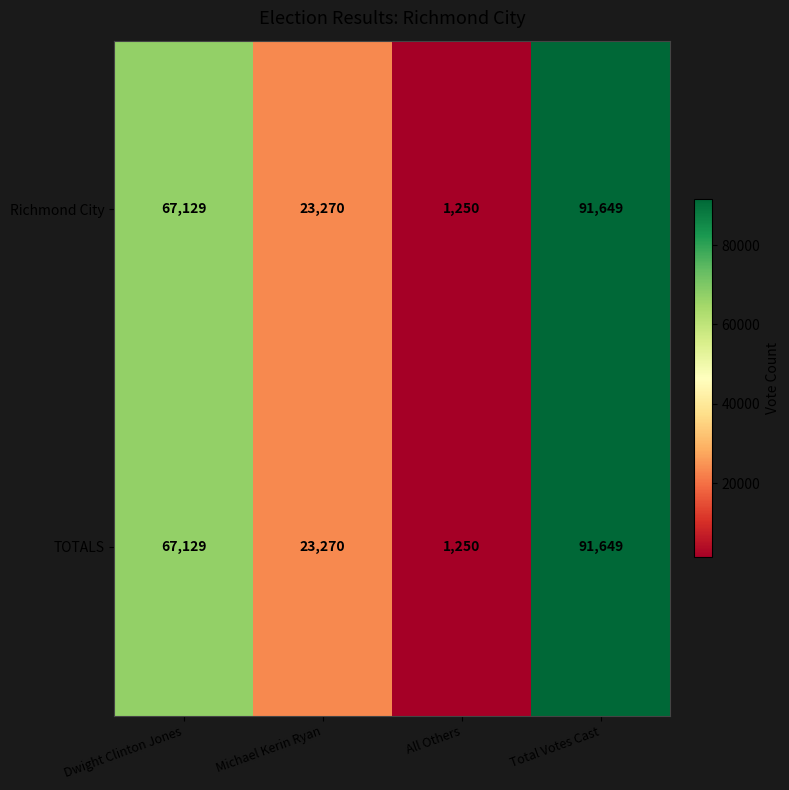

What is the minimum value for Richmond City?

1250